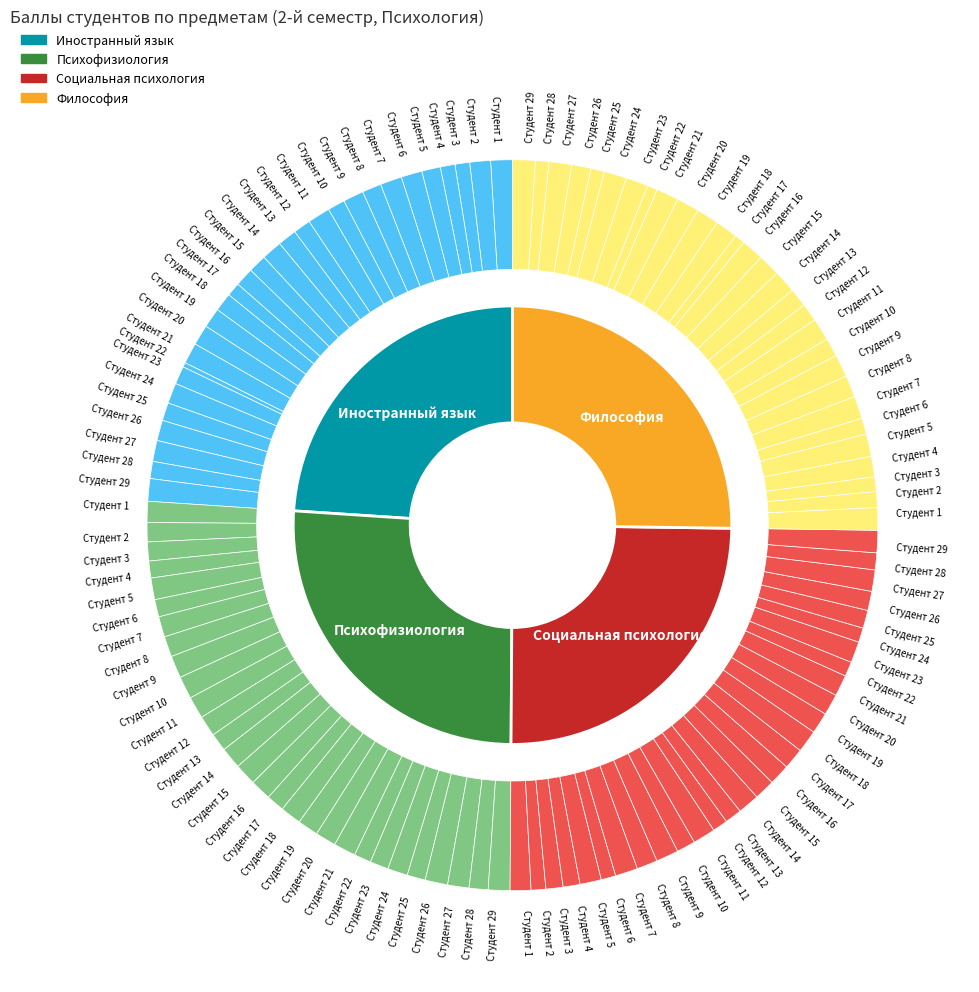

Between 20 and 25, which is larger?

20